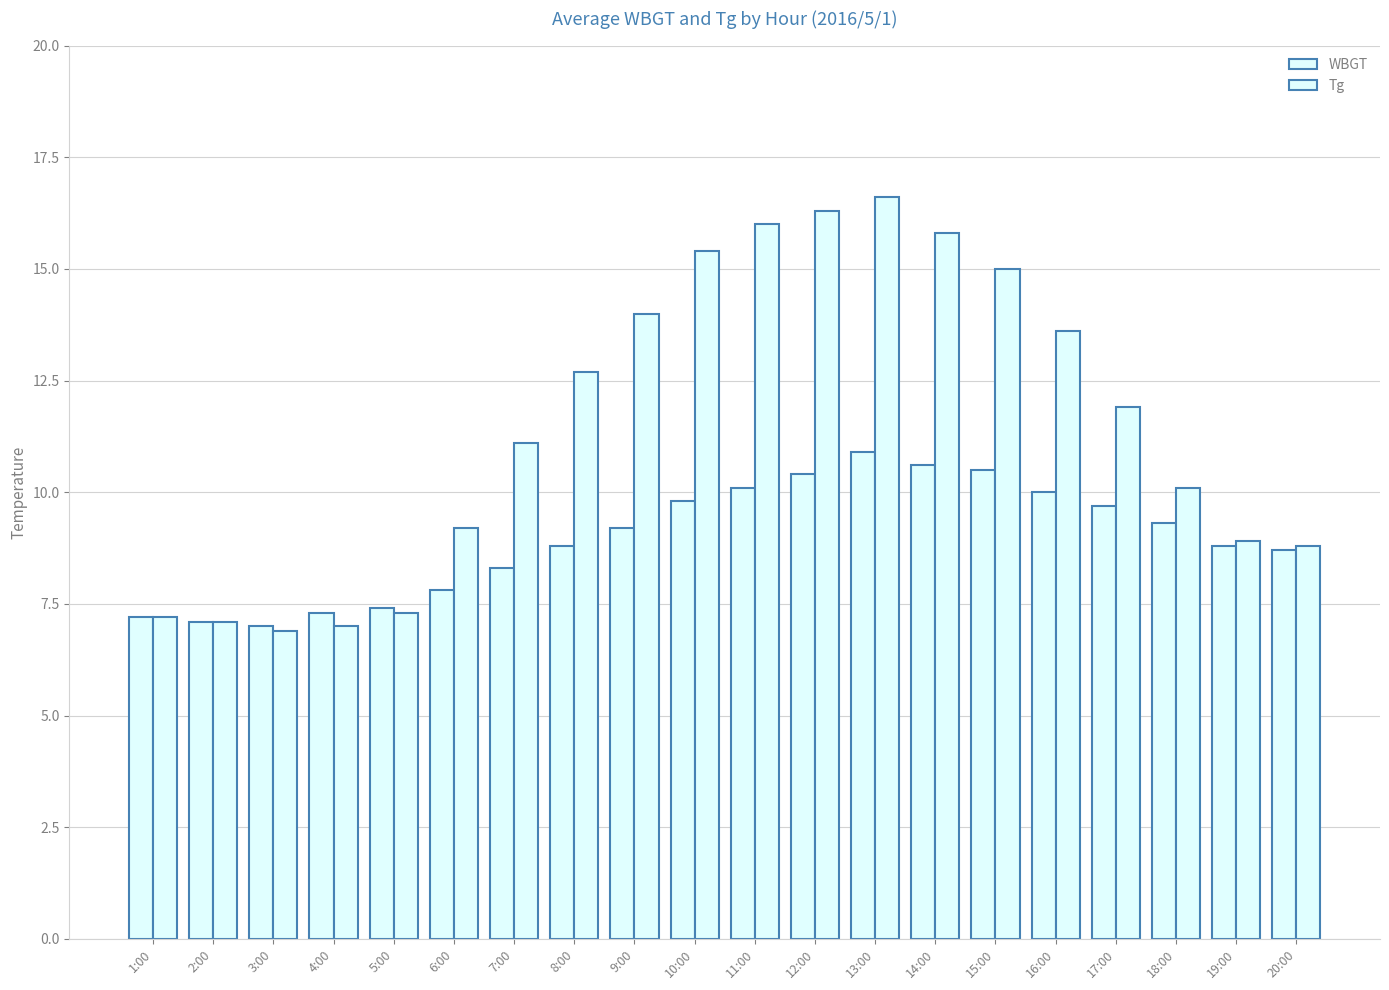

Which series has the largest range (max minus min)?

Tg